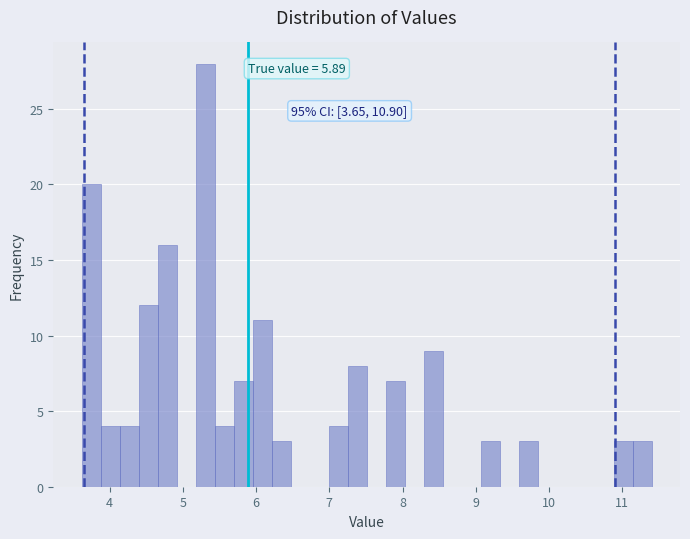

Read against the x-axis, roughly where is the centre of the tallest bar?

5.3